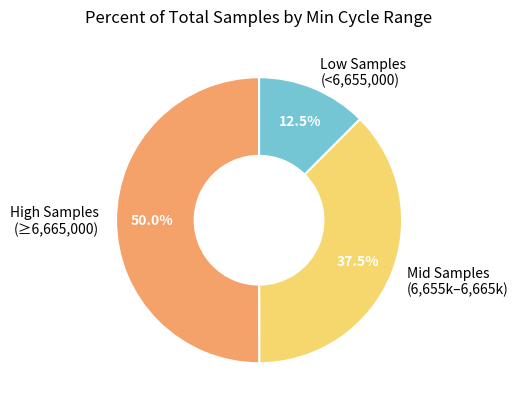

Between Low Samples (<6,655,000) and Mid Samples (6,655k–6,665k), which is larger?

Mid Samples (6,655k–6,665k)